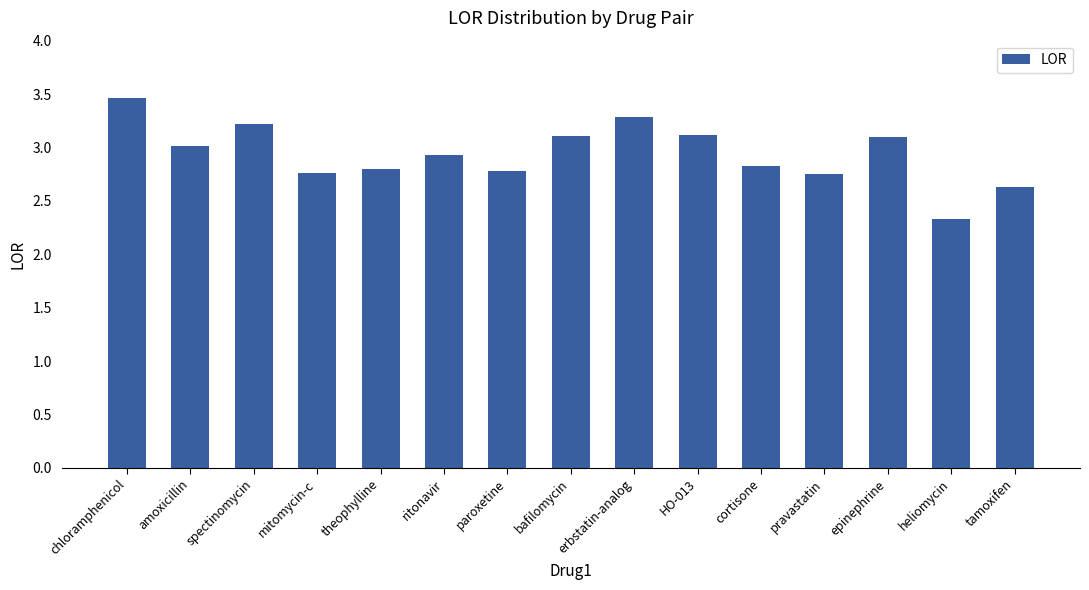

What is the difference between the second highest and minimum values?

0.9